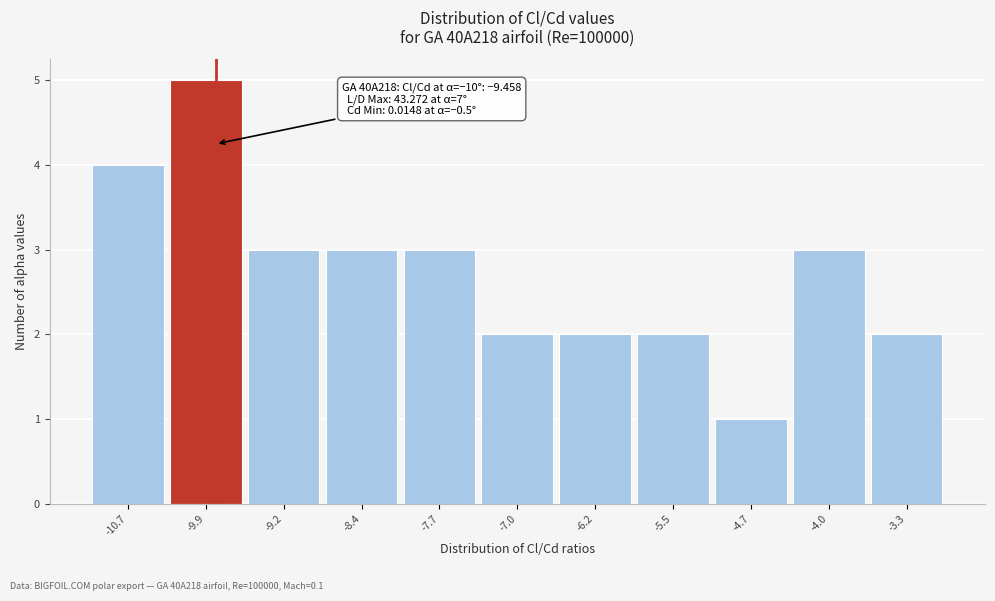

Reading left to right, extract all data points from this chart.

4	5	3	3	3	2	2	2	1	3	2